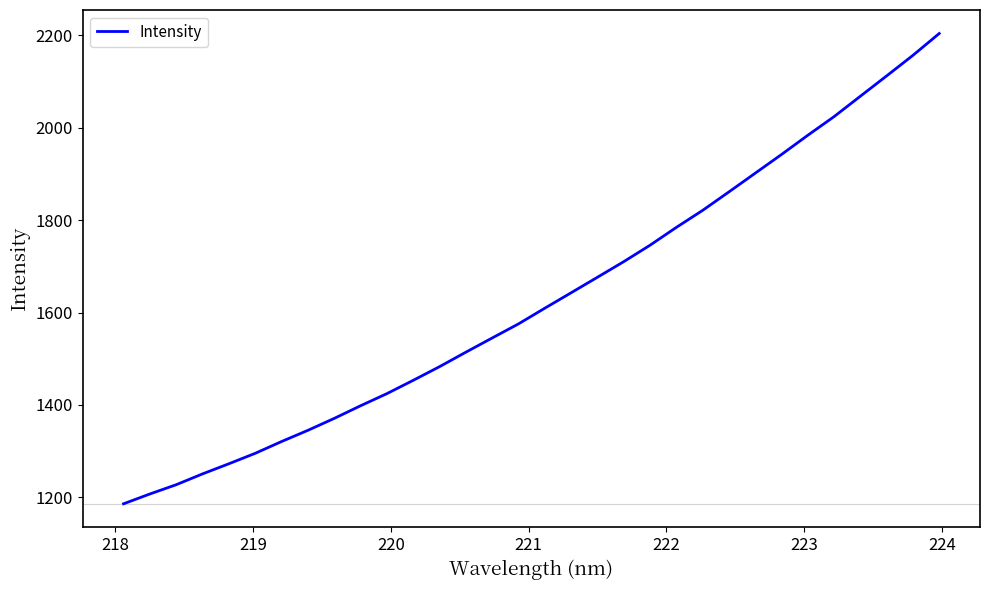

Count the number of categories in the chart.

32